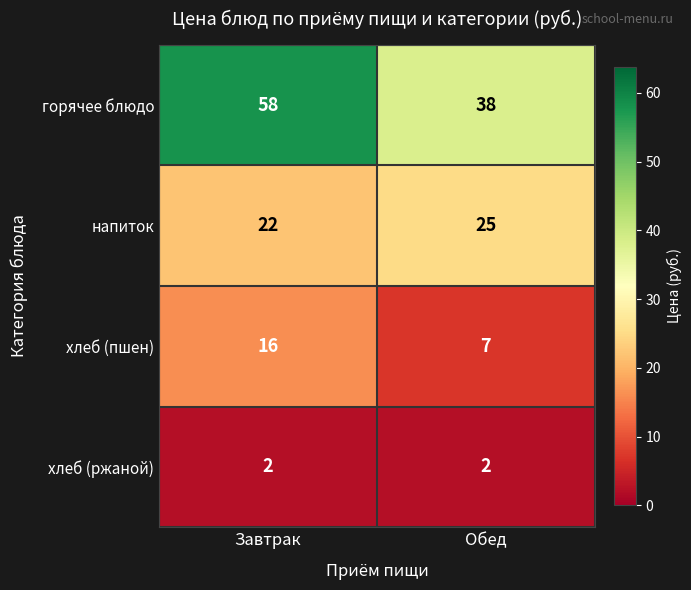

What is the lowest value of the напиток series?

22